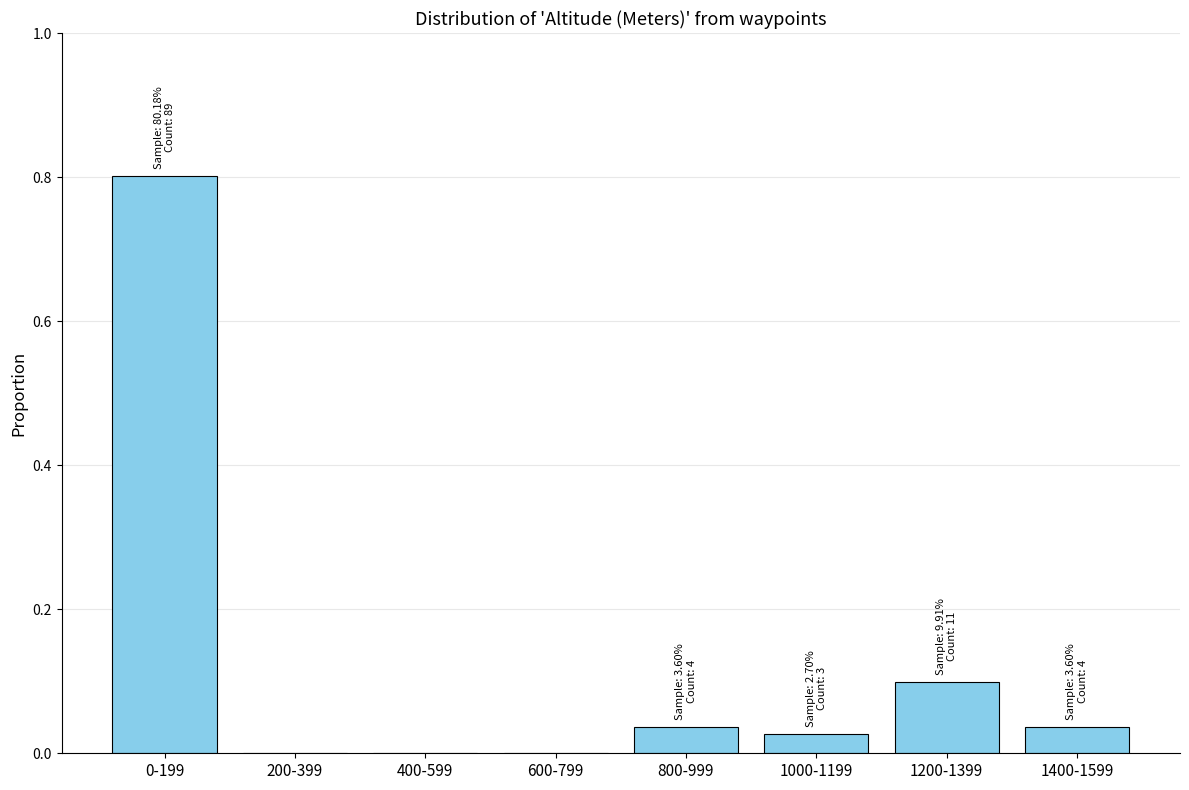

What is the greatest value displayed?

0.8